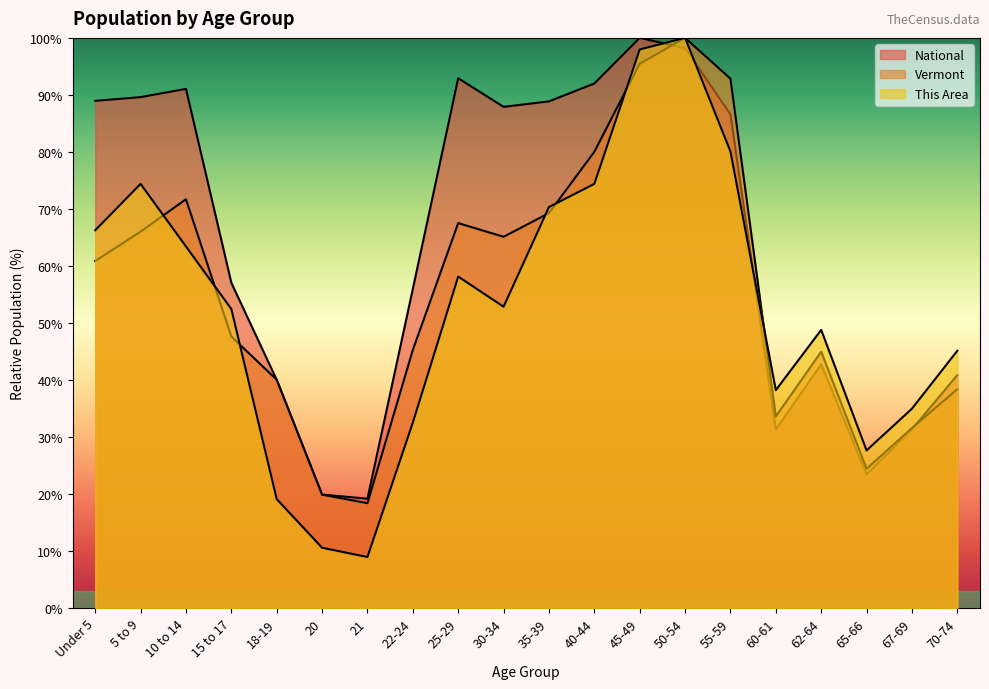

What is the difference between the maximum and second lowest values in the National series?

80.1